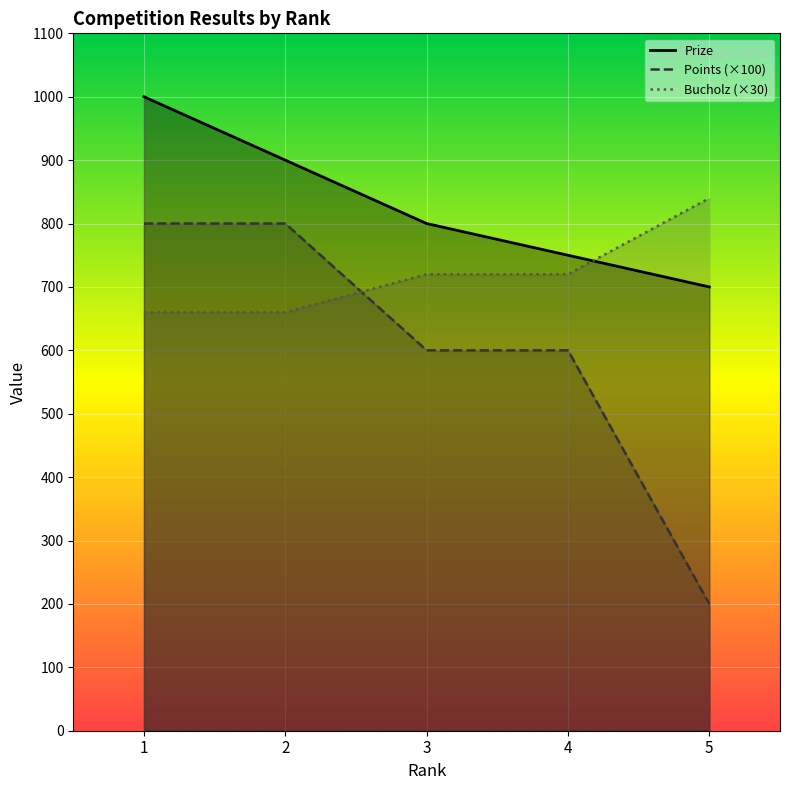

How many times do Bucholz and Prize cross each other?

1